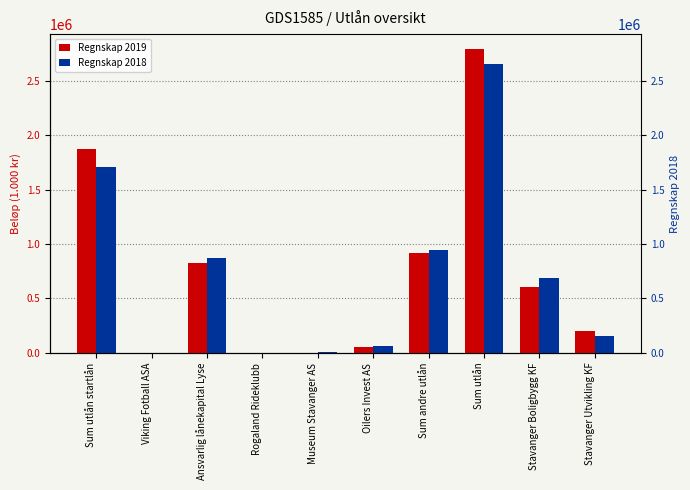

How many groups of bars are there?

10